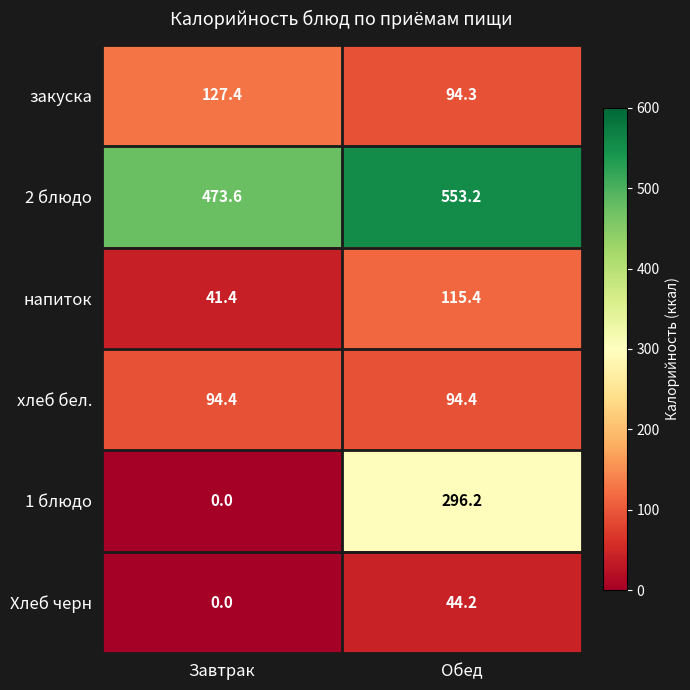

Which label corresponds to the largest value in the chart?

Обед